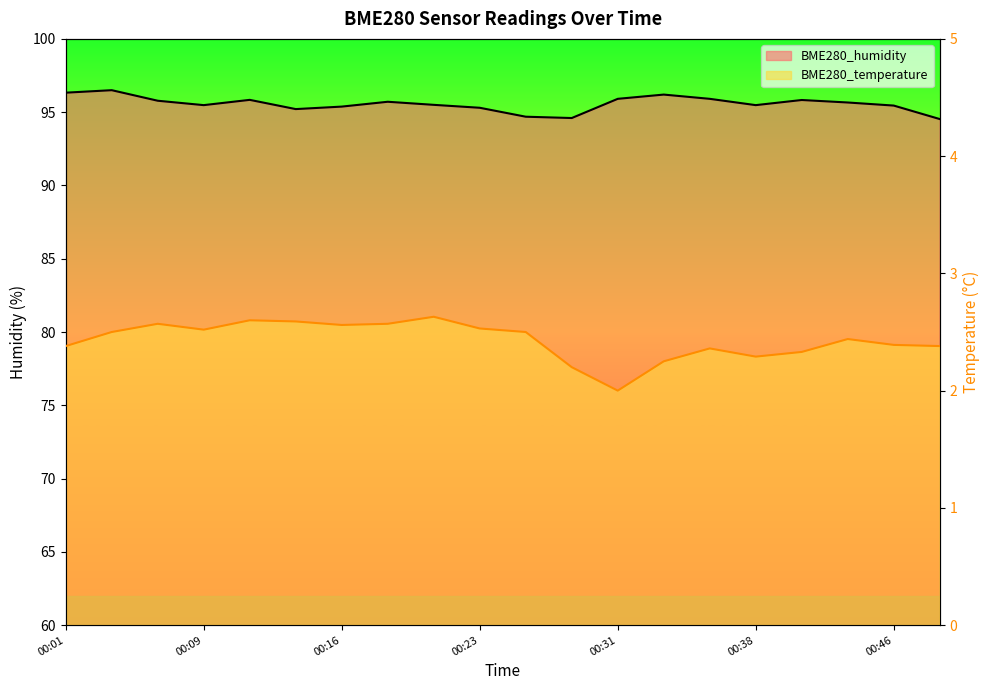

What is the greatest value displayed?

96.5